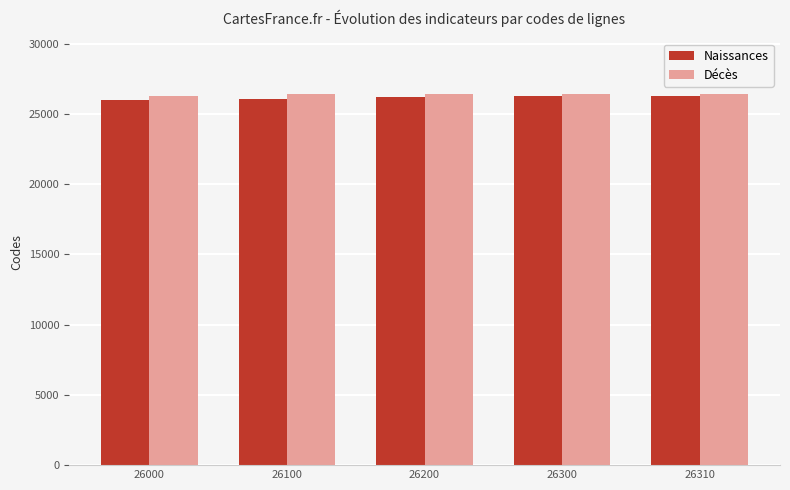

Count the number of categories in the chart.

5